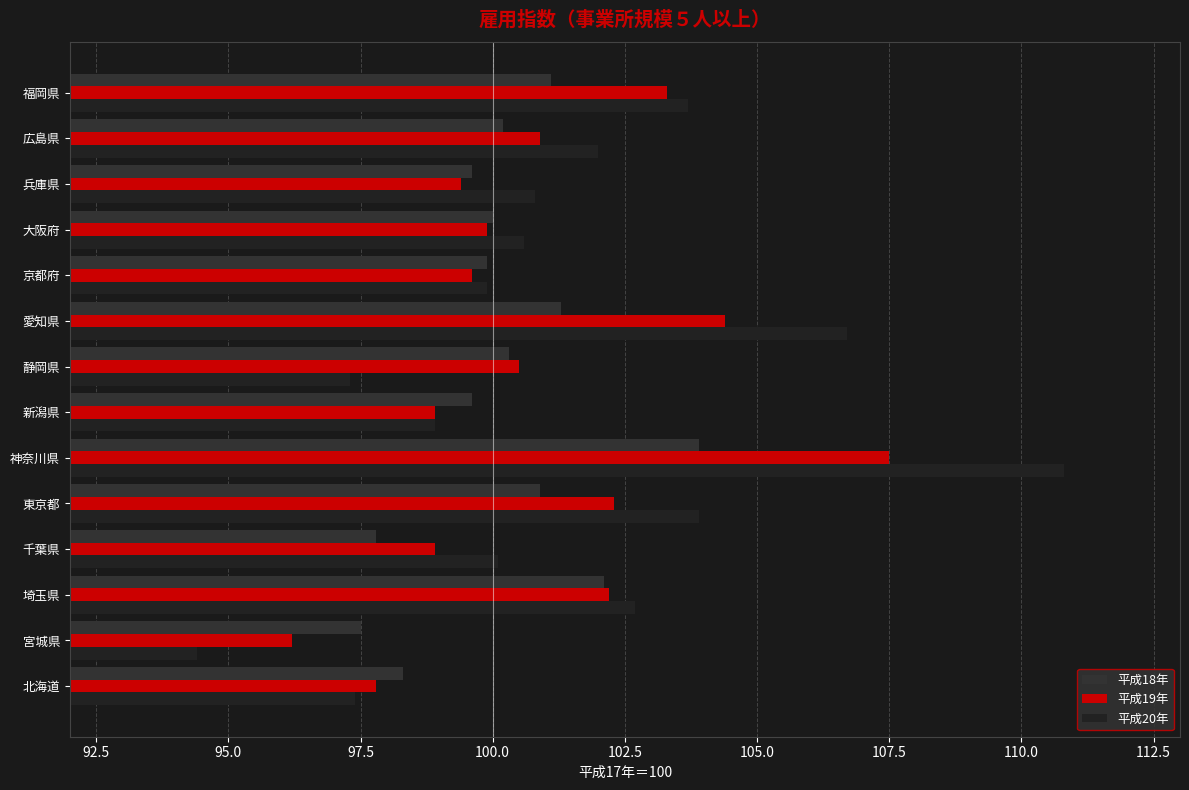

How many series are shown in this chart?

3